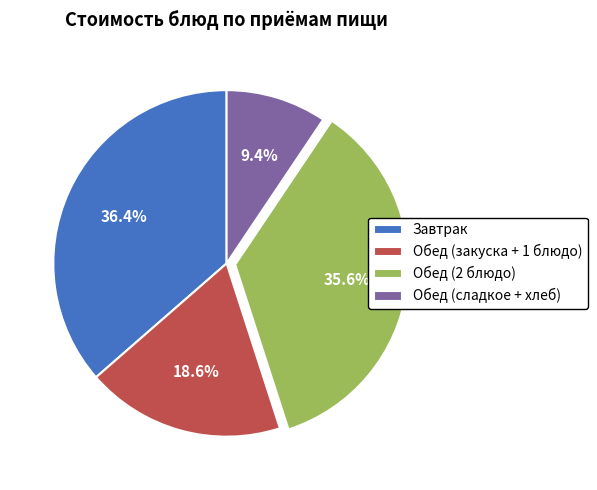

Approximately how many times larger is the value at Обед (2 блюдо) compared to Обед (сладкое + хлеб)?

3.8